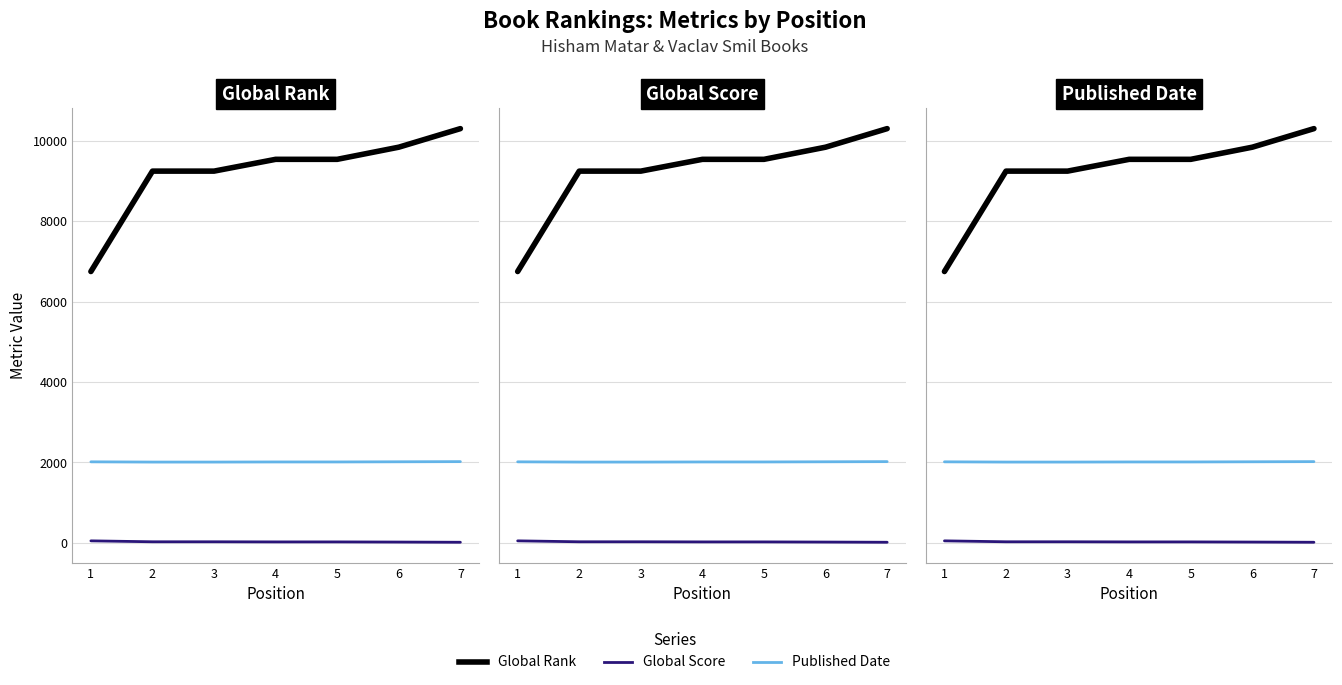

Which label corresponds to the smallest value in the chart?

7